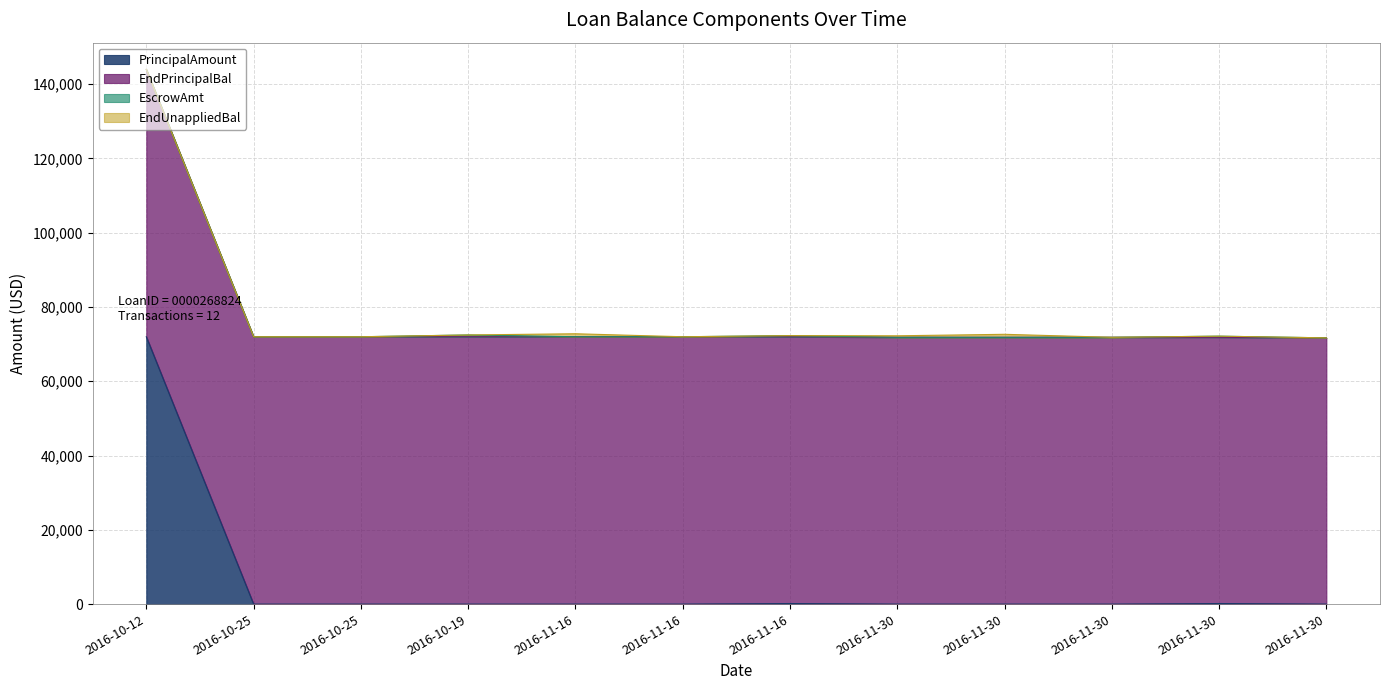

What is the label of the 7th point from the right?

2016-11-16